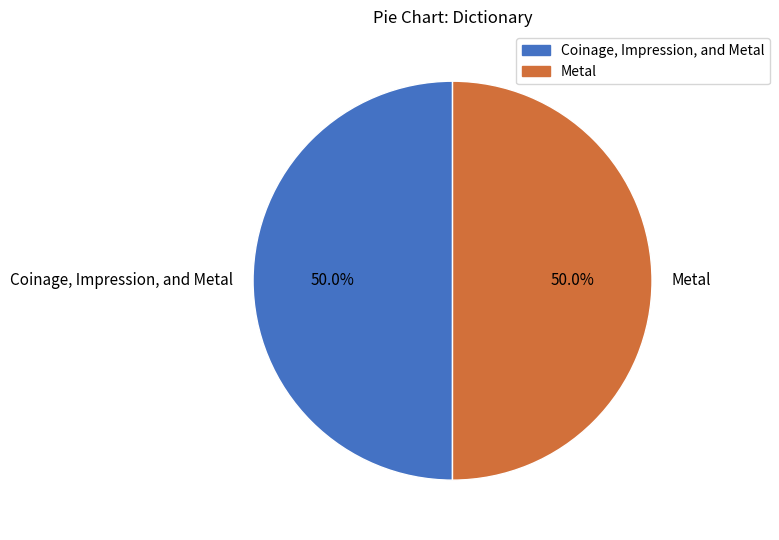

Approximately how many times larger is the value at Coinage, Impression, and Metal compared to Metal?

1.0